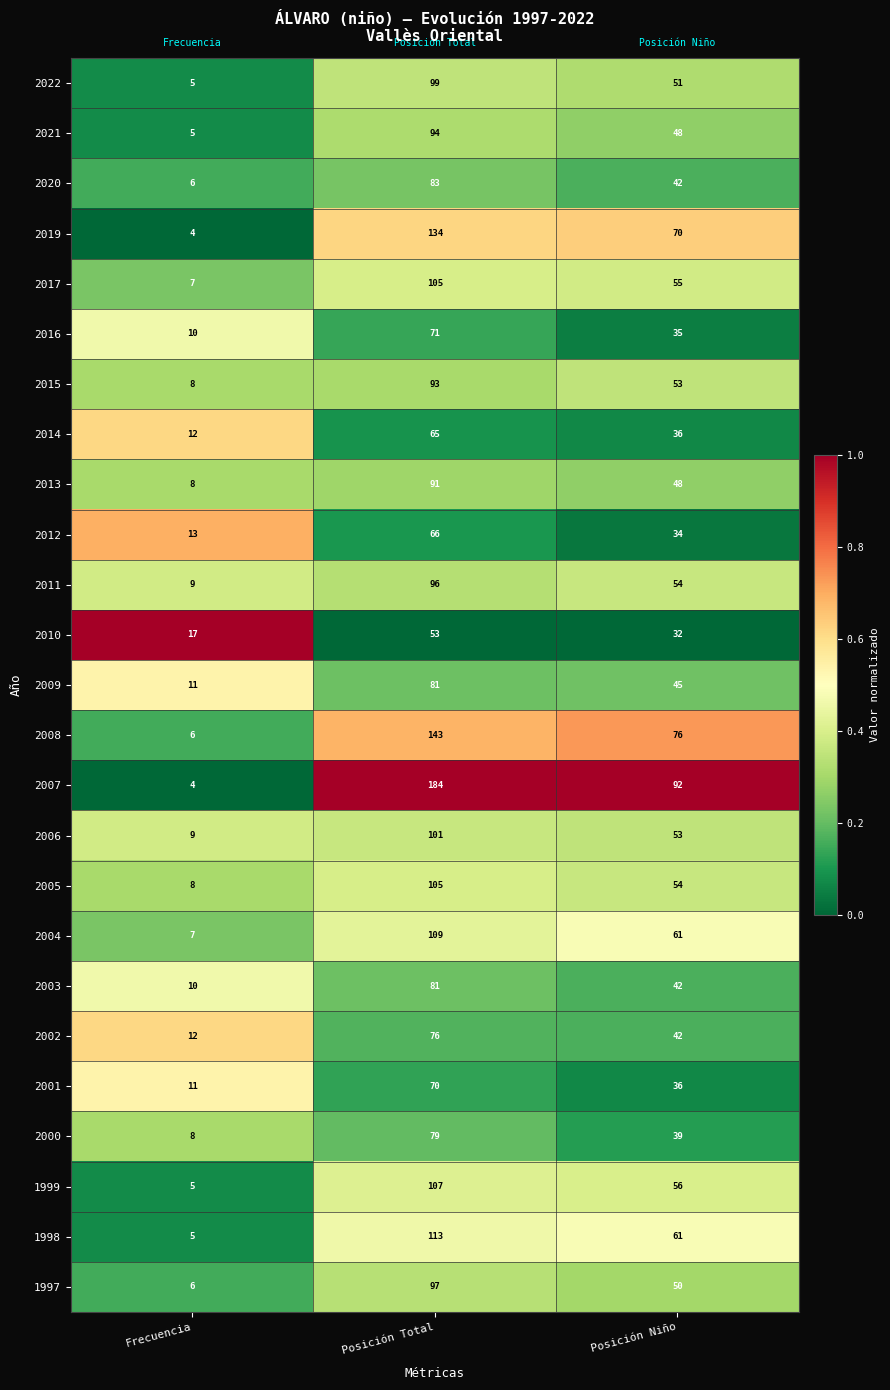

The value of 2004 at Frecuencia is 7. True or false?

True